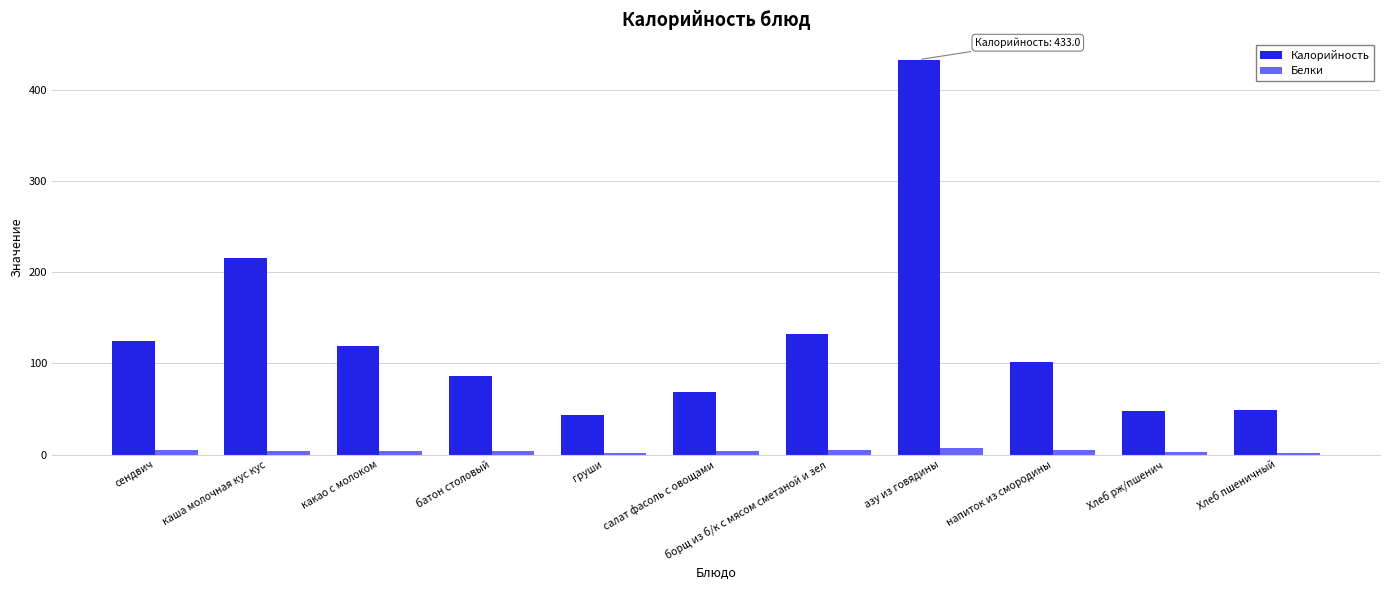

Rank the series at Хлеб пшеничный from highest to lowest value.

Калорийность, Белки